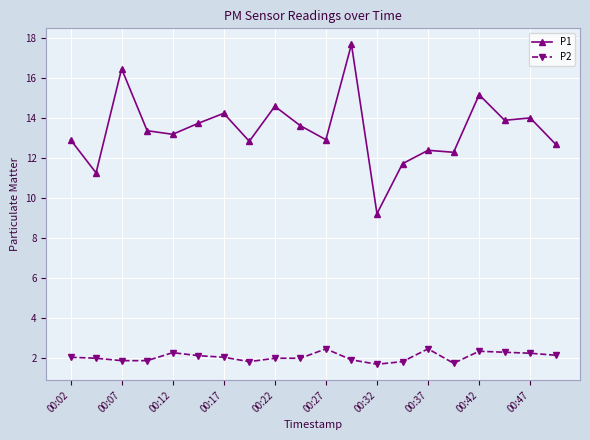

List the series in order of their overall mean, lowest first.

P2, P1